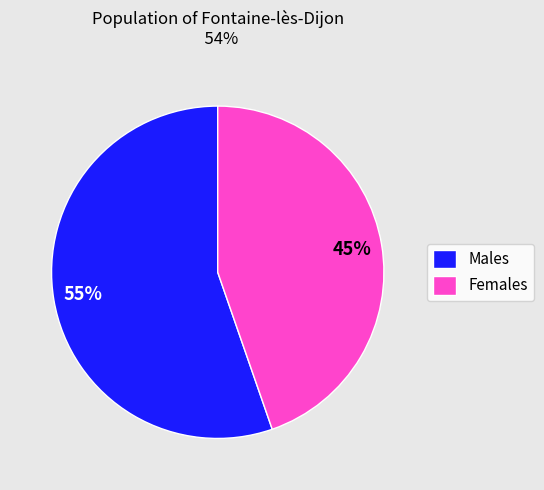

Approximately how many times larger is the value at Males compared to Females?

1.2